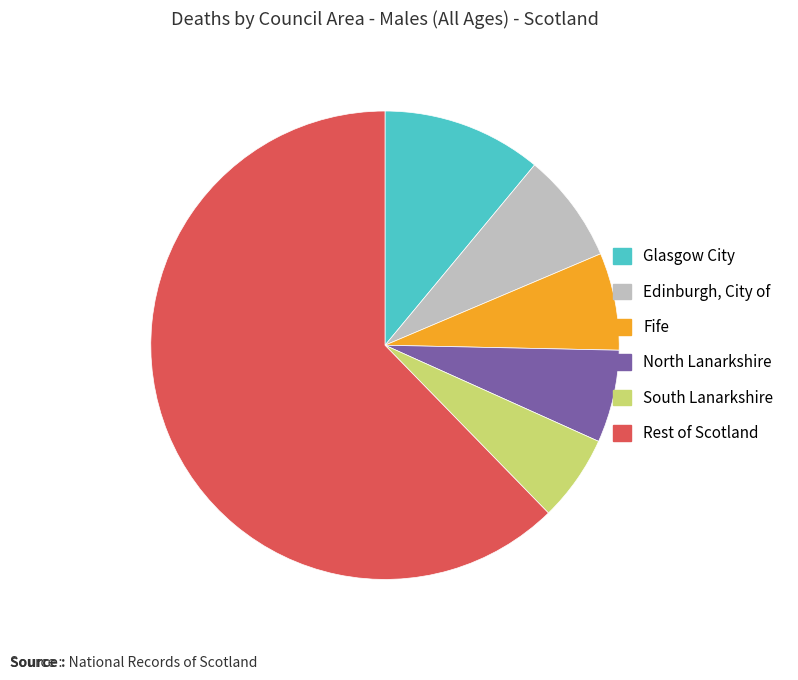

Is there any slice that represents more than half of the pie?

Yes